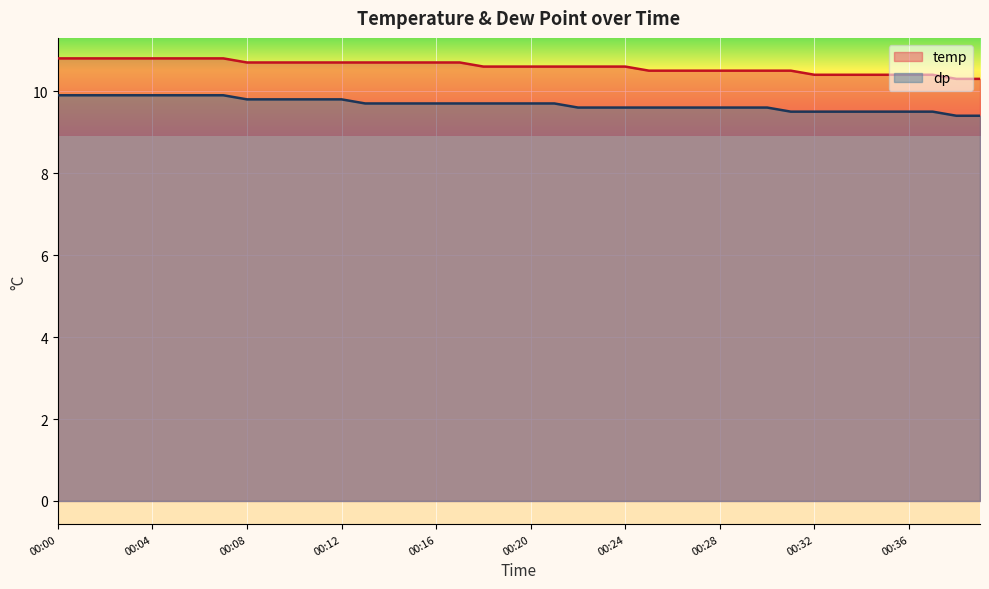

What is the sum of all dp values?

387.2